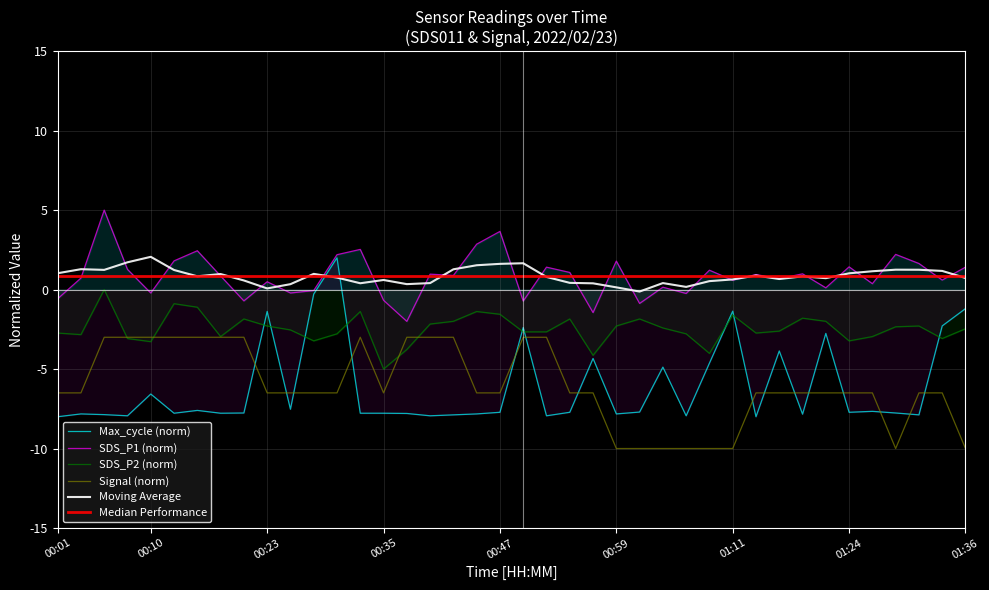

True or false: SDS_P2 (norm) and Moving Average cross at least once.

False